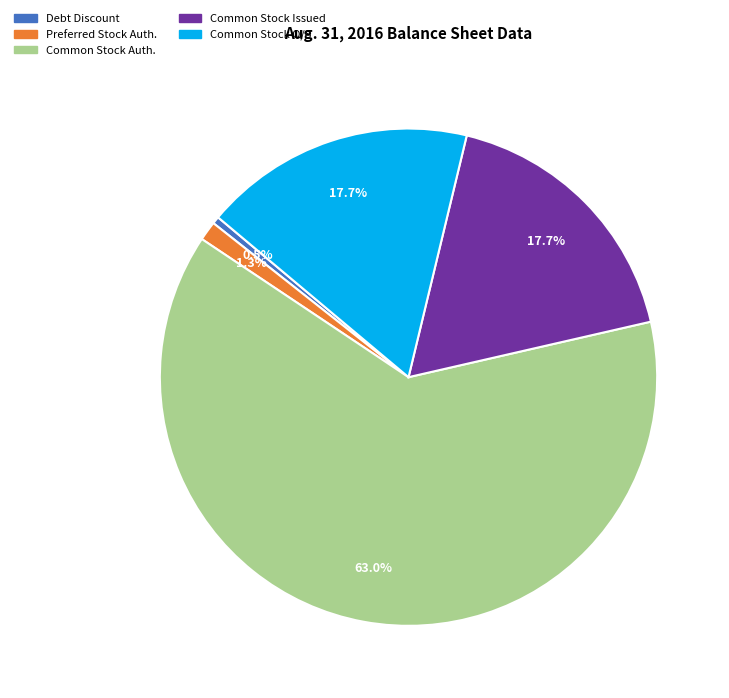

Is there any slice that represents more than half of the pie?

Yes